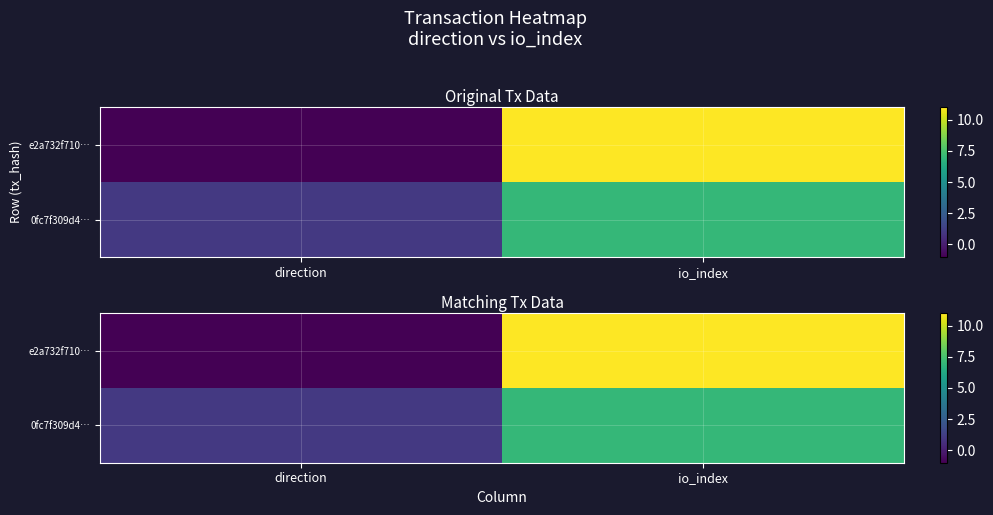

List the series in order of their overall mean, highest first.

e2a732f710…, 0fc7f309d4…